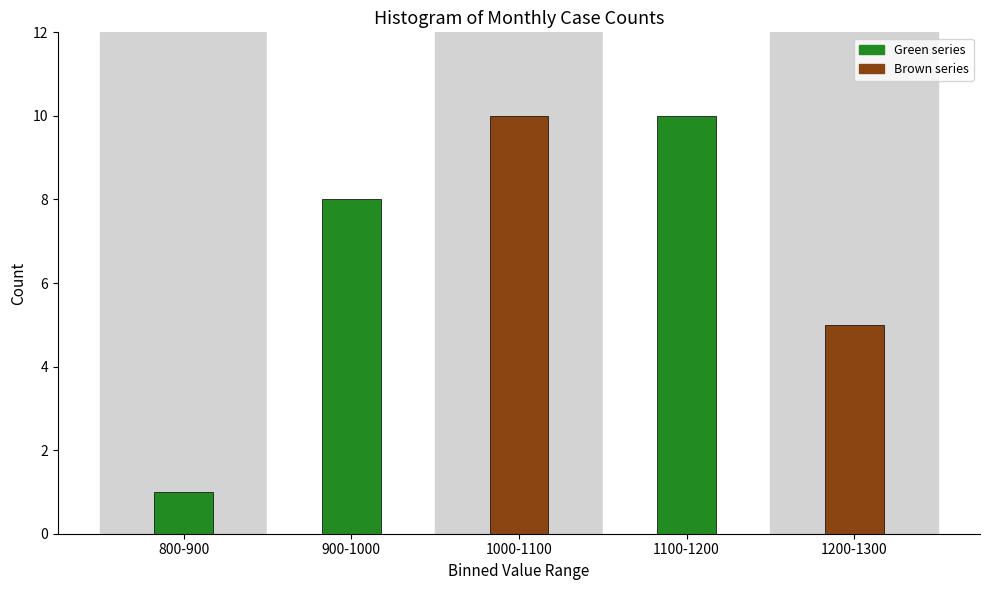

Reading left to right, transcribe all the data shown in this chart.

1	8	10	10	5